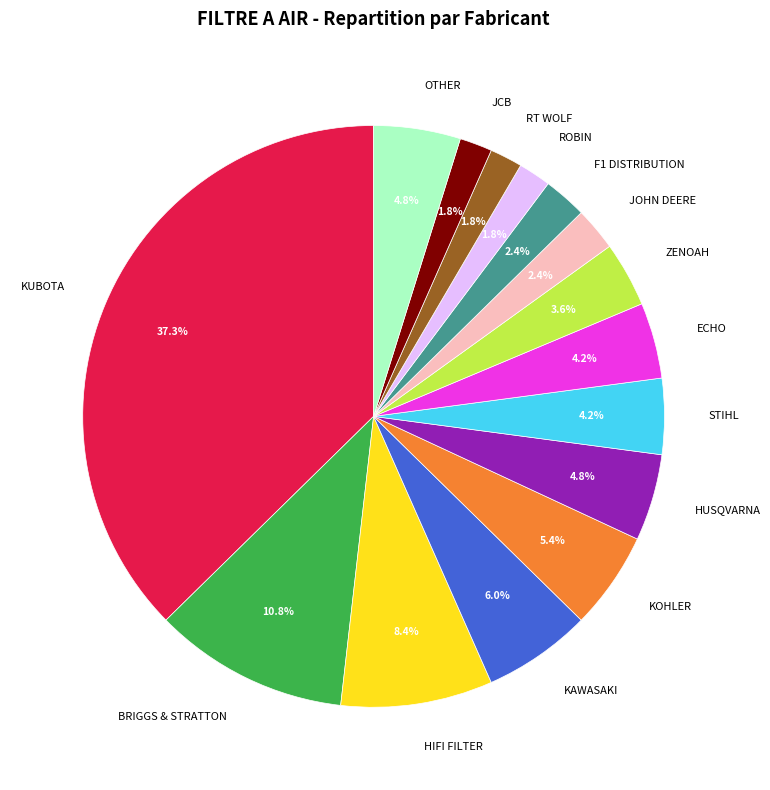

Is the sum of JOHN DEERE and STIHL greater than half?

No